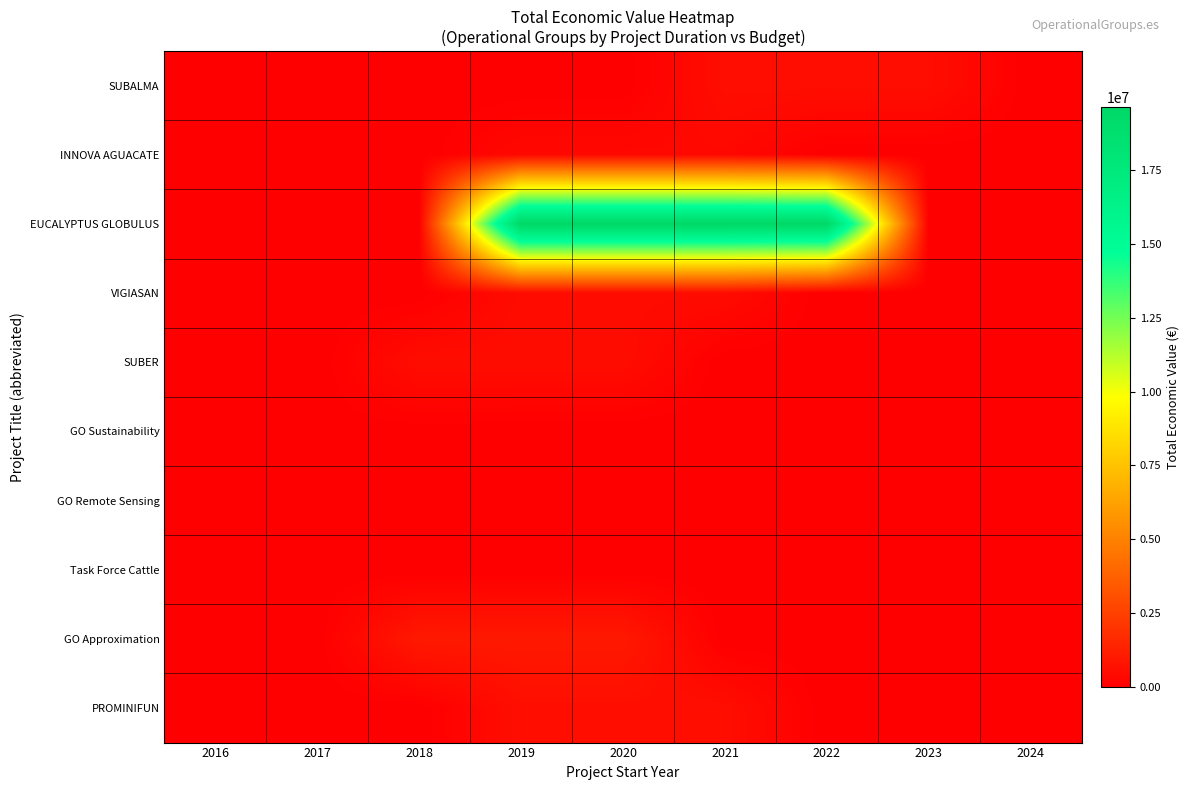

What is the total value across all series at 2022?

20204674